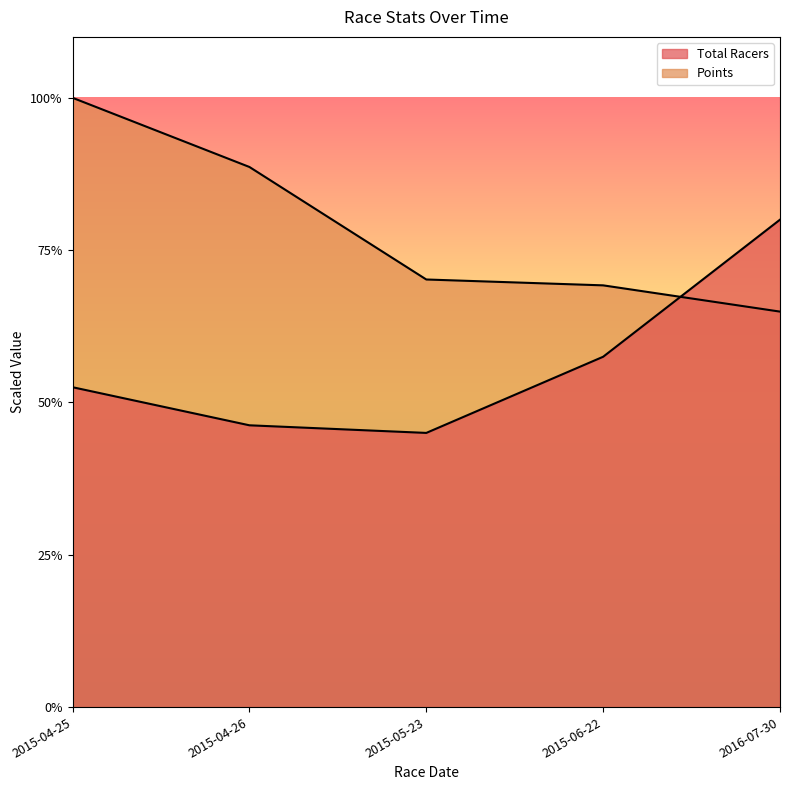

Does the chart display data point markers on the line(s)?

No